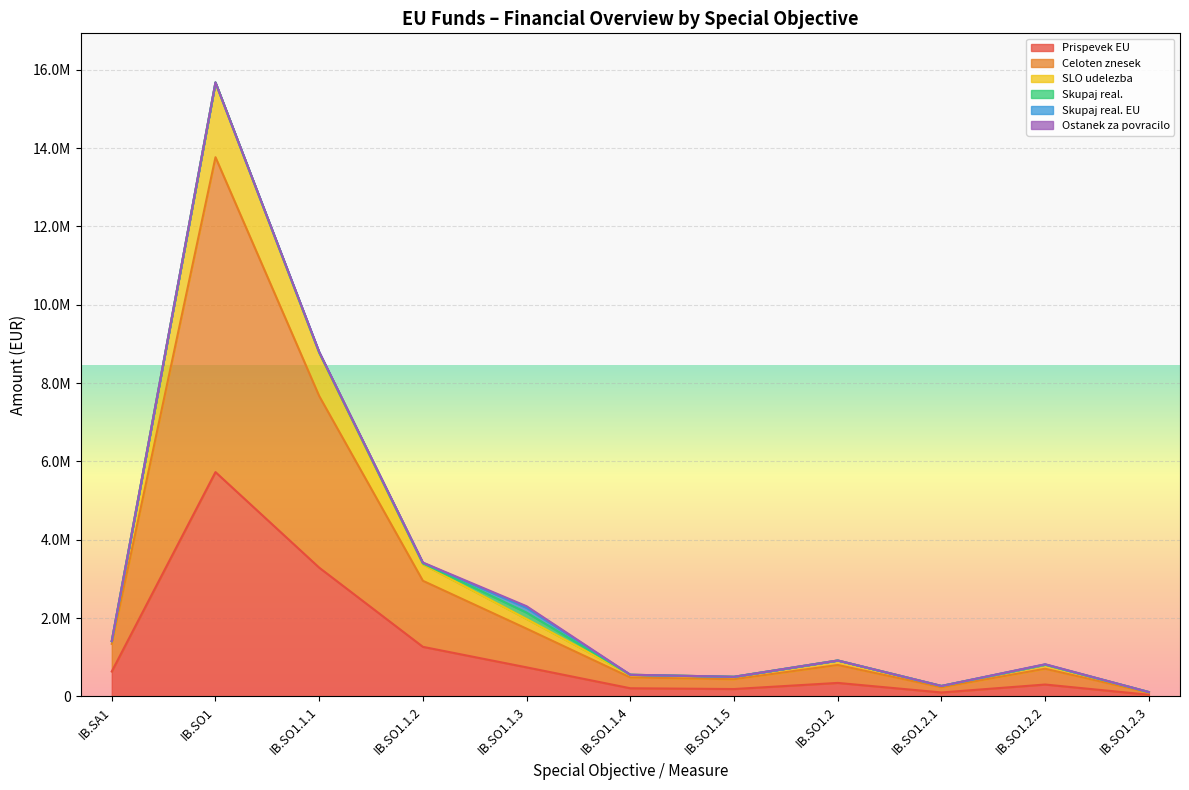

True or false: Celoten znesek and SLO udelezba intersect in this chart.

False